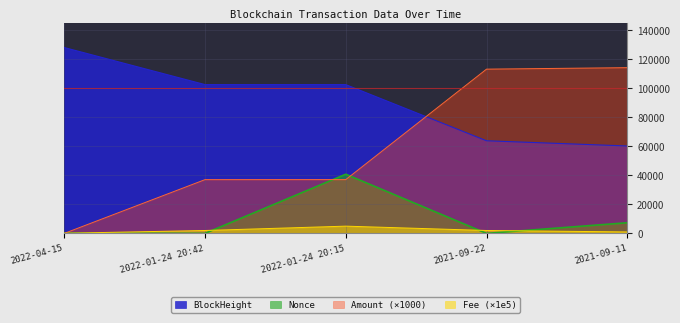

Does the chart have visible grid lines?

Yes